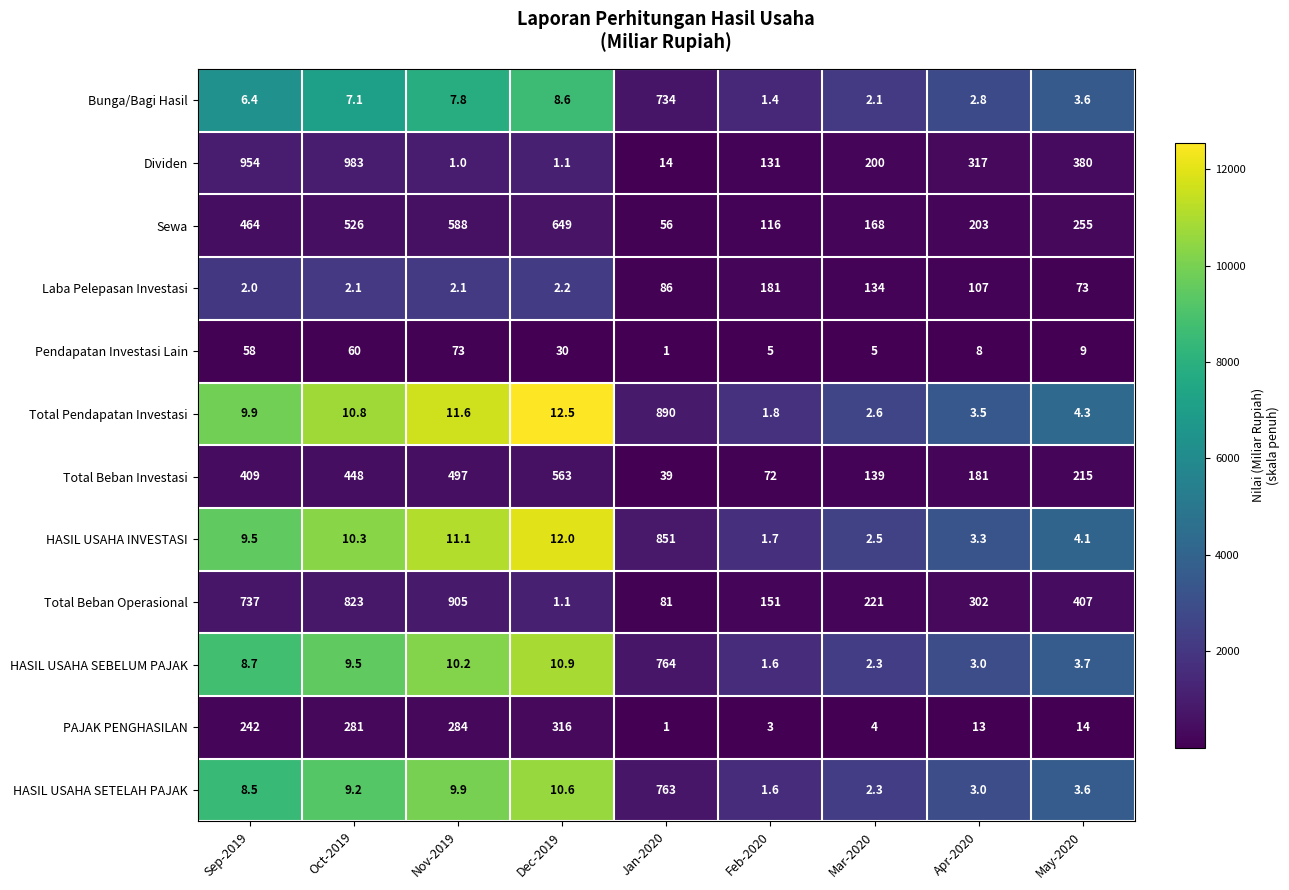

Which category has the highest value across all series?

Oct-2019